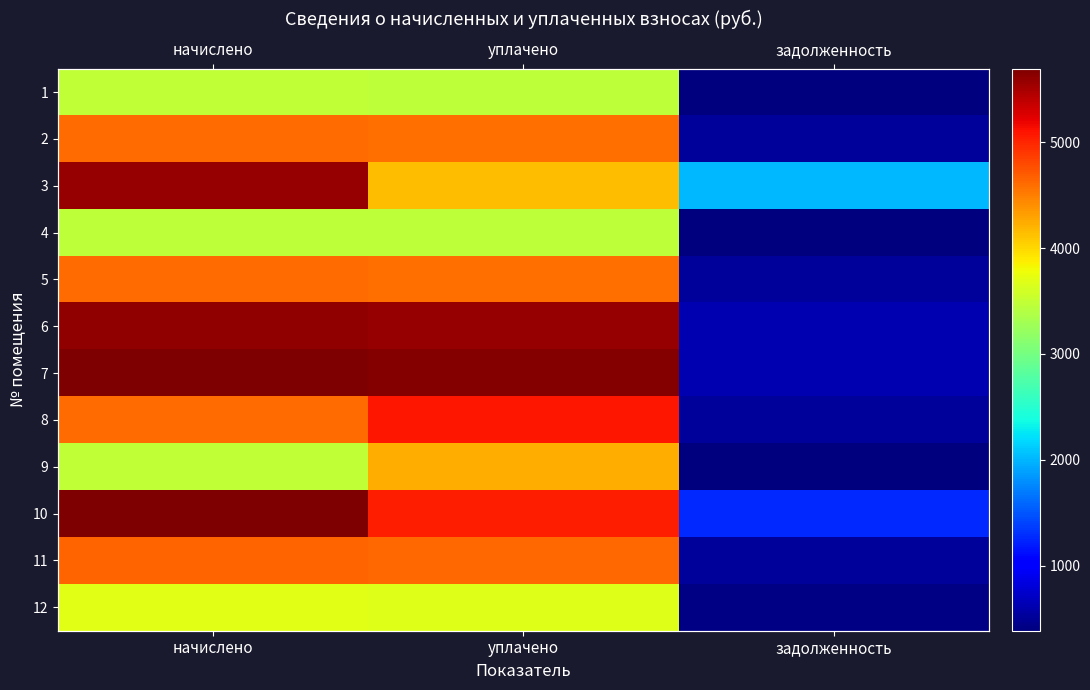

Which series has the widest spread of values?

7